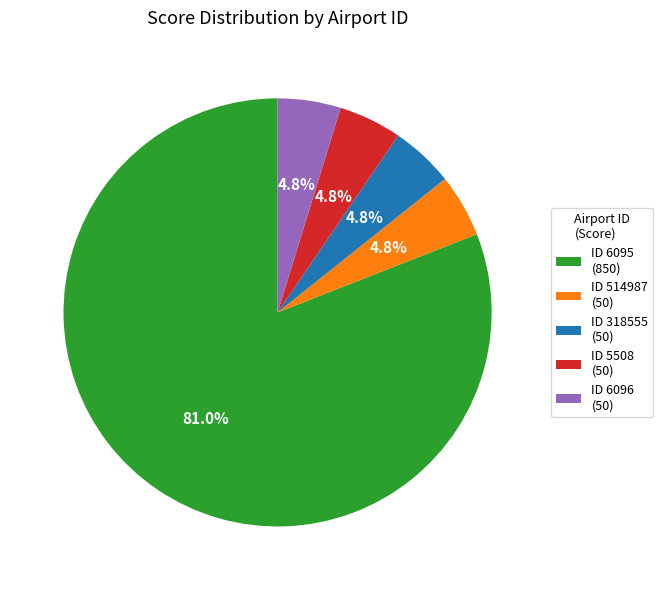

Between ID 6095 (850) and ID 5508 (50), which is larger?

ID 6095 (850)